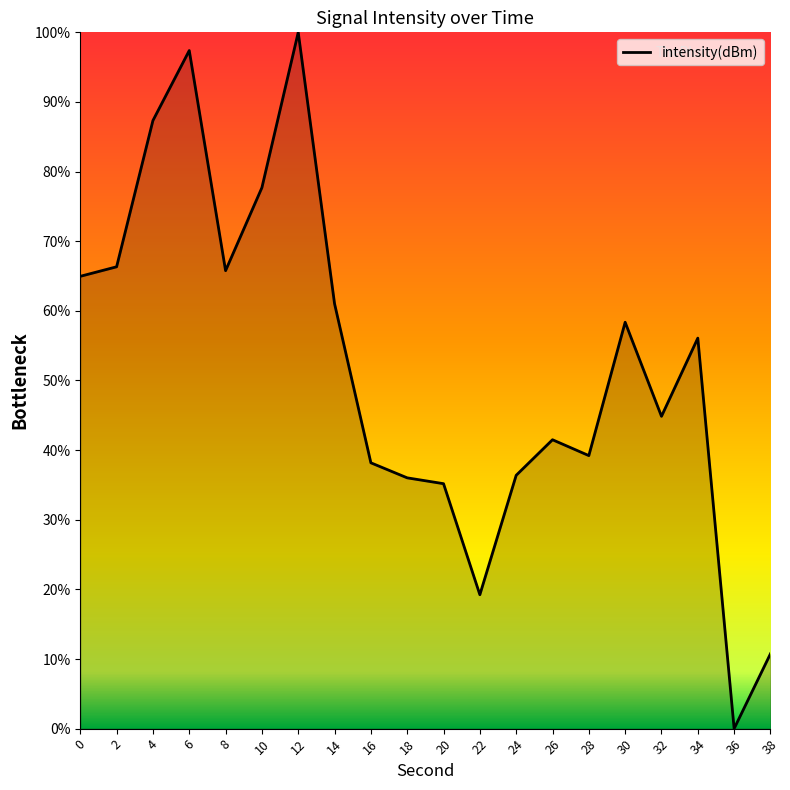

True or false: the data shows 46.1 at 20.

False